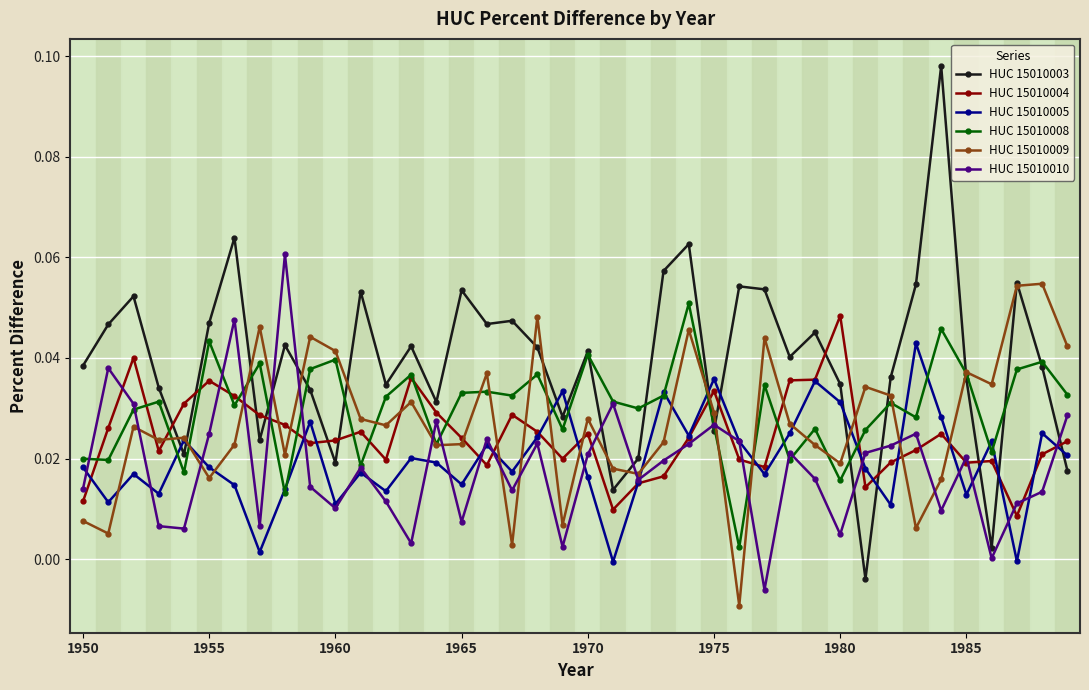

At how many categories does at least one series exceed 0?

40